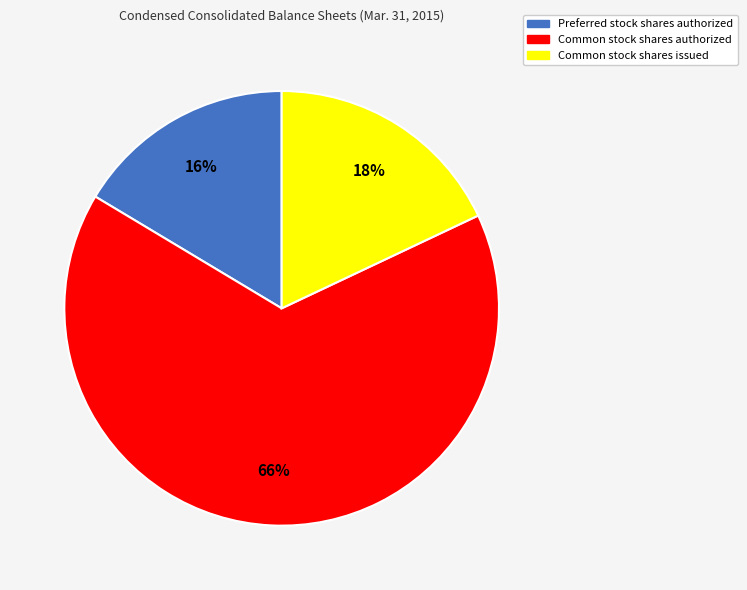

To the nearest percent, what is the combined percentage of Preferred stock shares authorized and Common stock shares issued?

34%